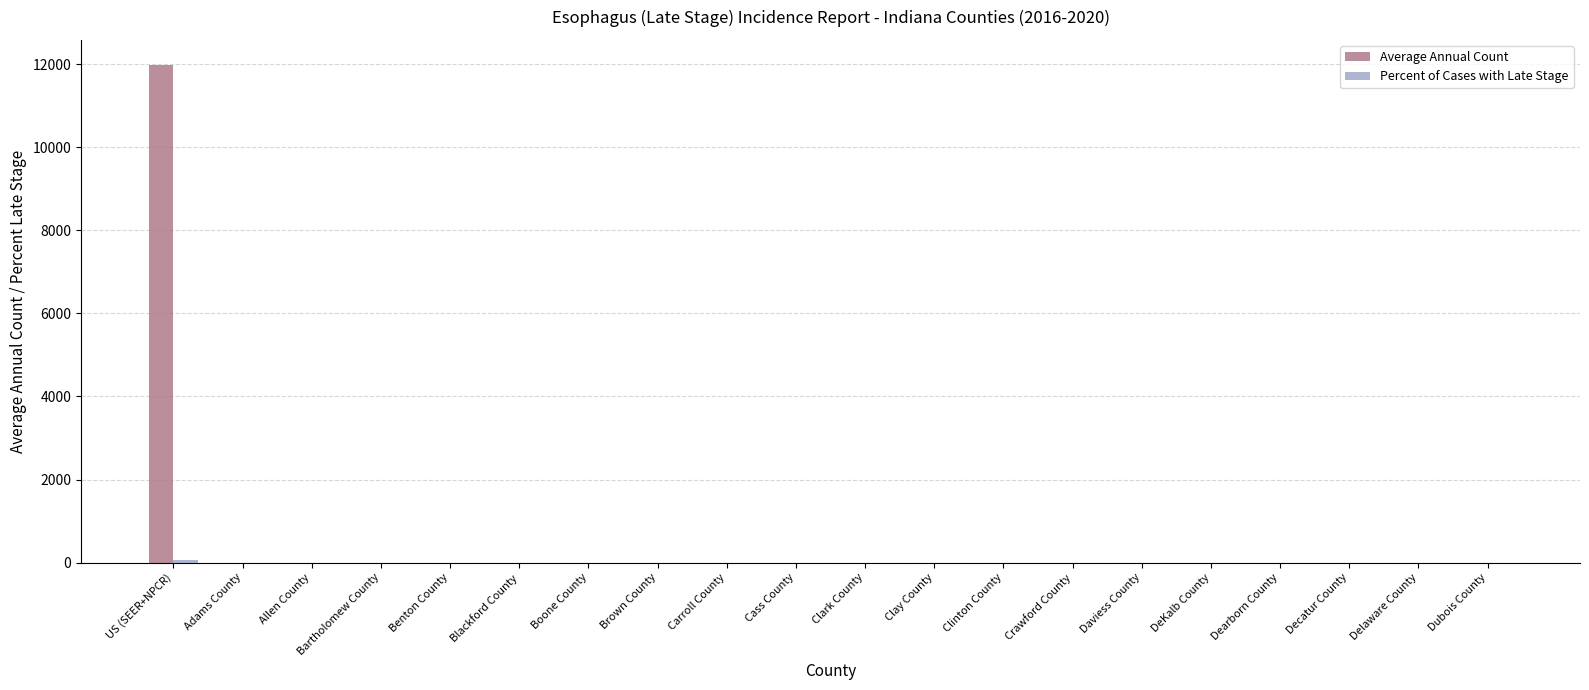

Which label corresponds to the largest value in the chart?

US (SEER+NPCR)